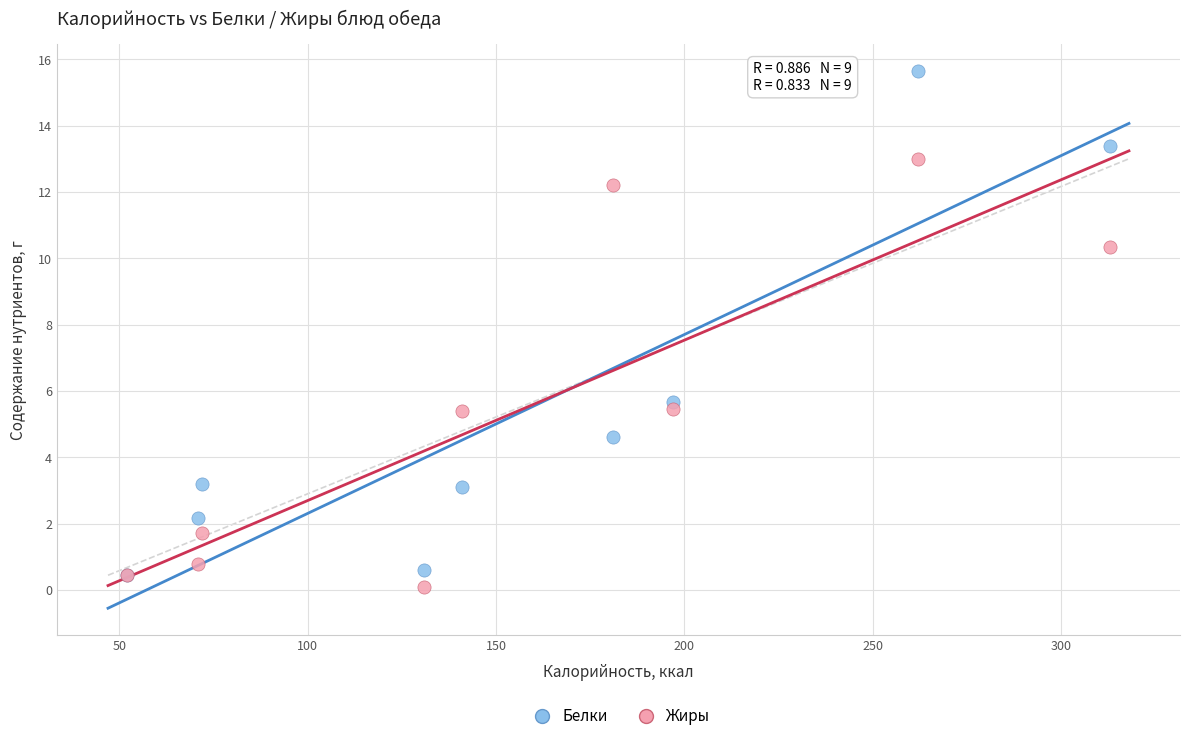

Across all series, what Y value is closest to 7?

5.7